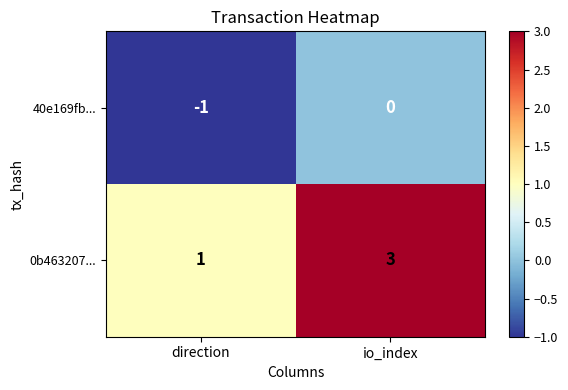

True or false: 0b463207... has a value of 1 at direction.

True